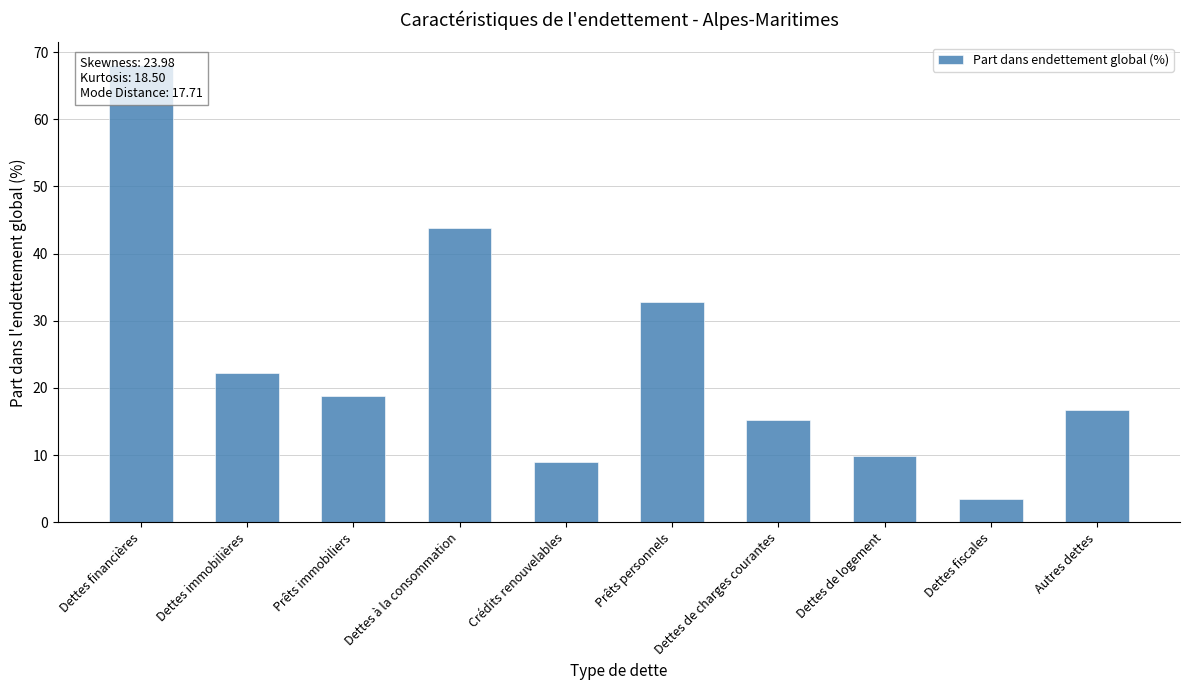

What is the difference between the maximum and minimum values?

64.6